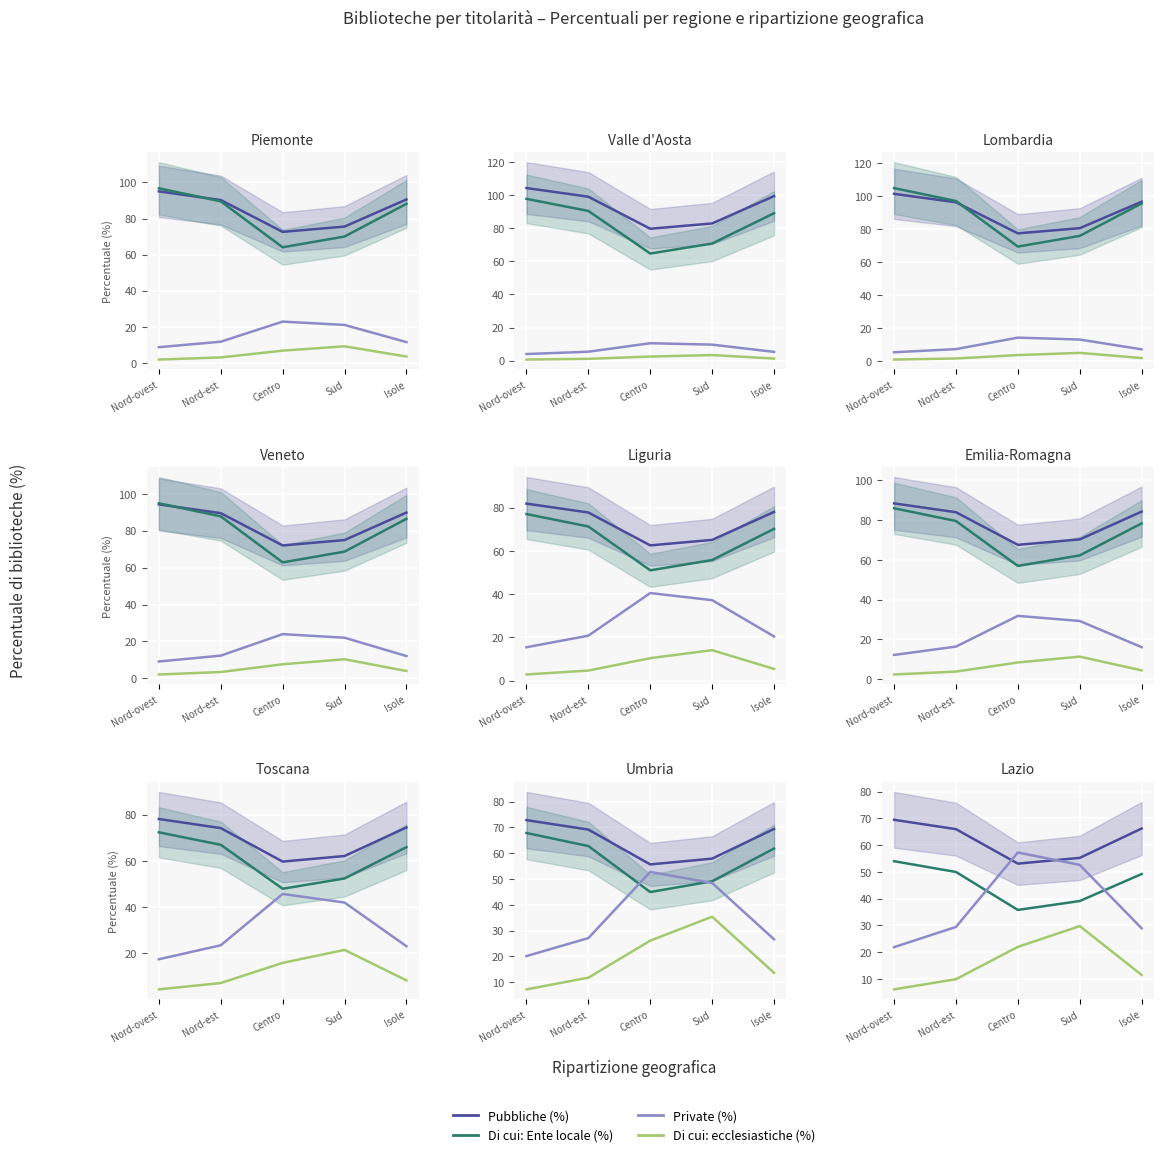

List the series in order of their peak value, highest first.

Pubbliche (%), Private (%), Di cui: Ente locale (%), Di cui: ecclesiastiche (%)